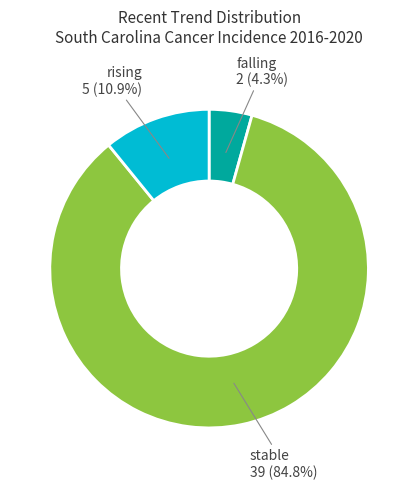

Which category has the smallest portion of the pie?

falling